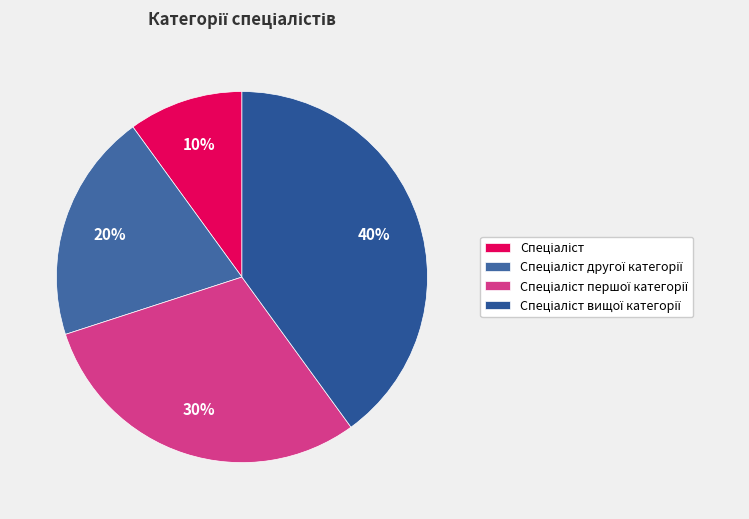

How many segments does this pie chart have?

4